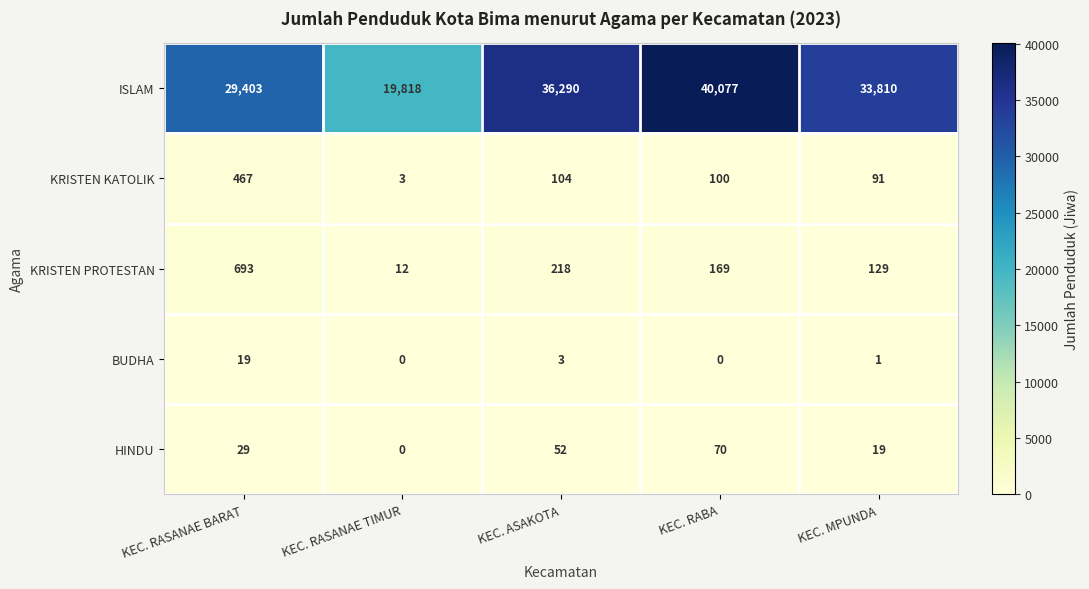

What is the approximate value of KRISTEN KATOLIK at KEC. RASANAE TIMUR, to the nearest 5?

5